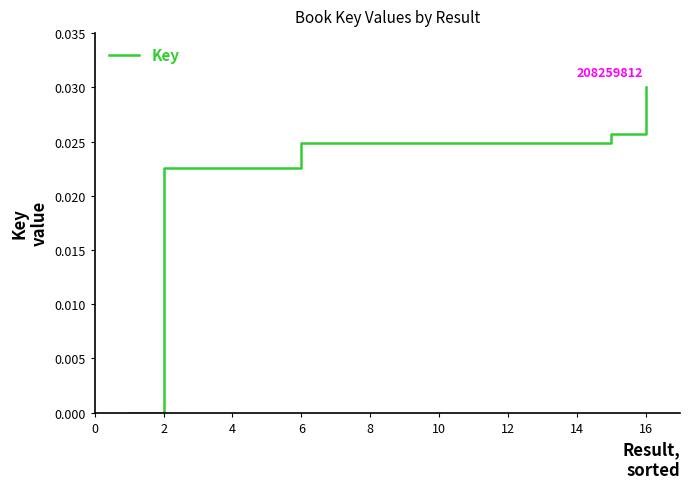

Which label corresponds to the largest value in the chart?

16